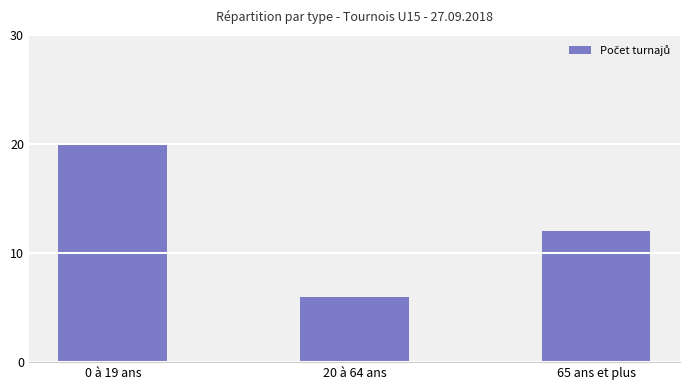

The chart shows a value of 17 at 65 ans et plus. True or false?

False